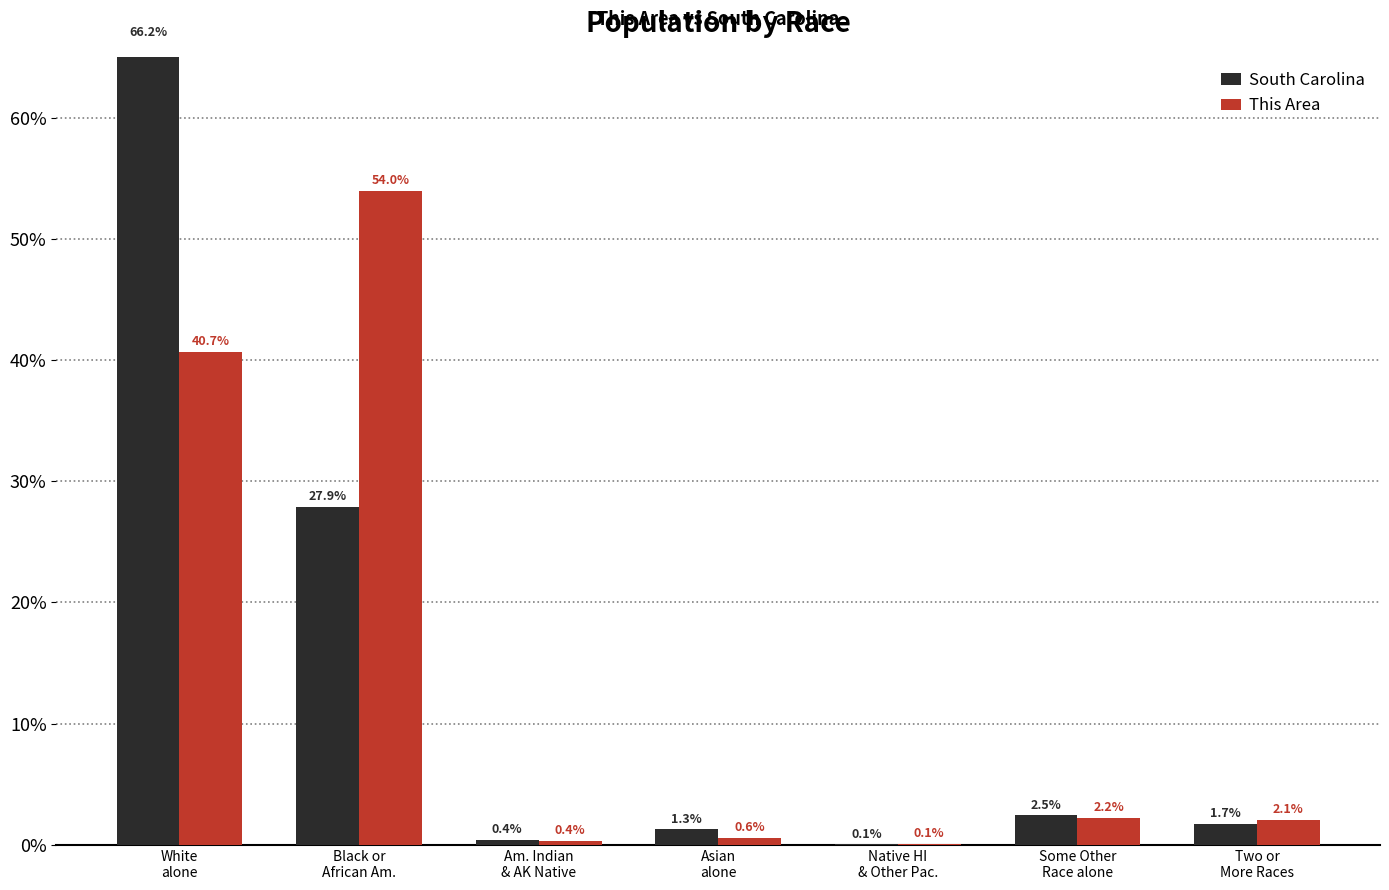

What is the sum of the South Carolina values at Two or
More Races and Am. Indian
& AK Native?

2.2